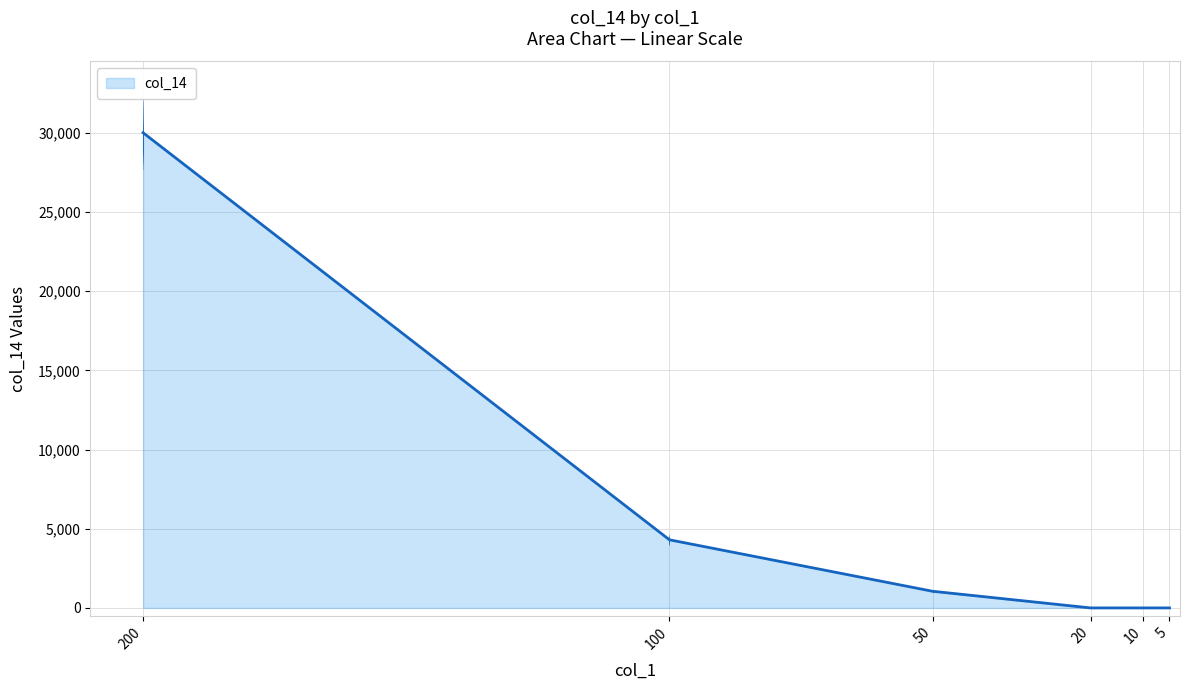

List the labels in order of value, largest first.

200, 100, 50, 20, 10, 5